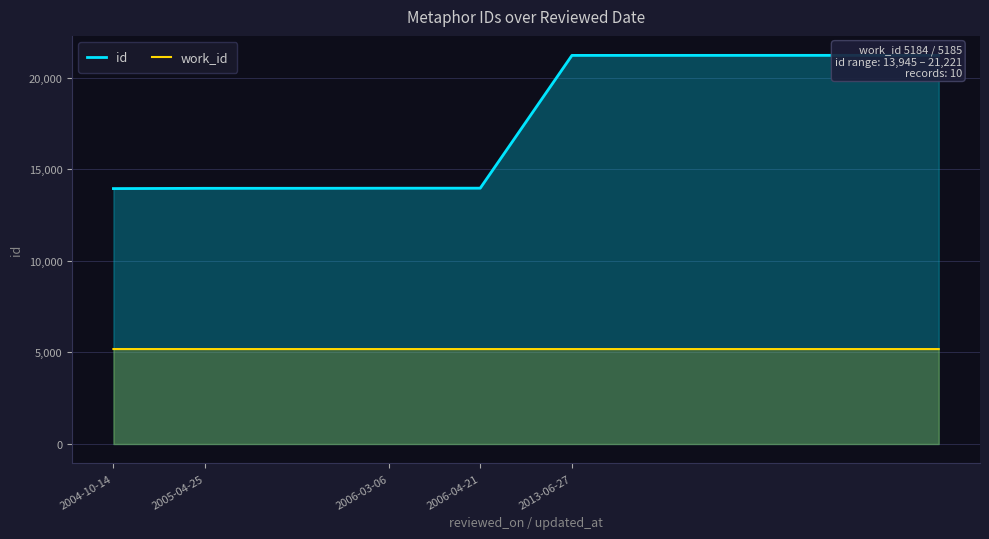

How many series are shown in this chart?

2